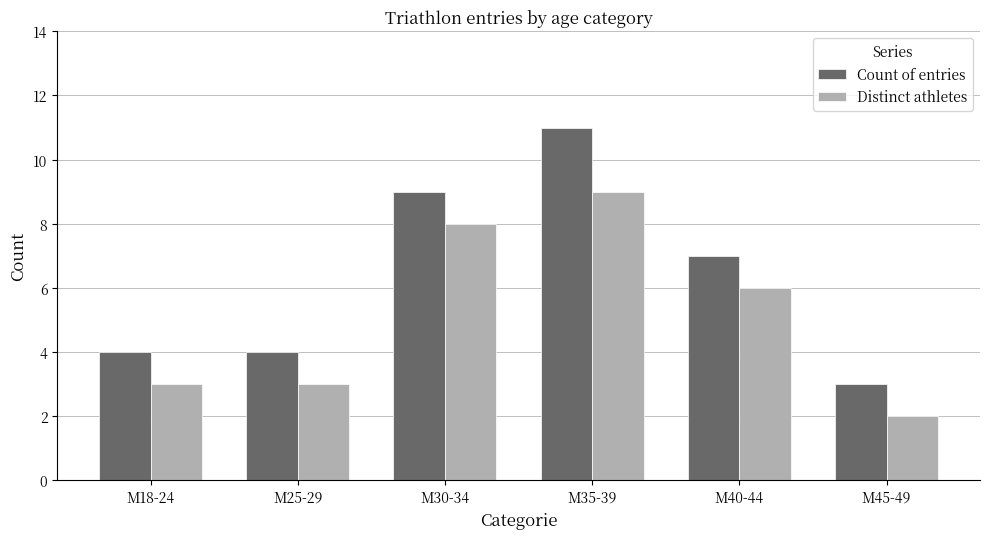

What is the total value across all series at M25-29?

7